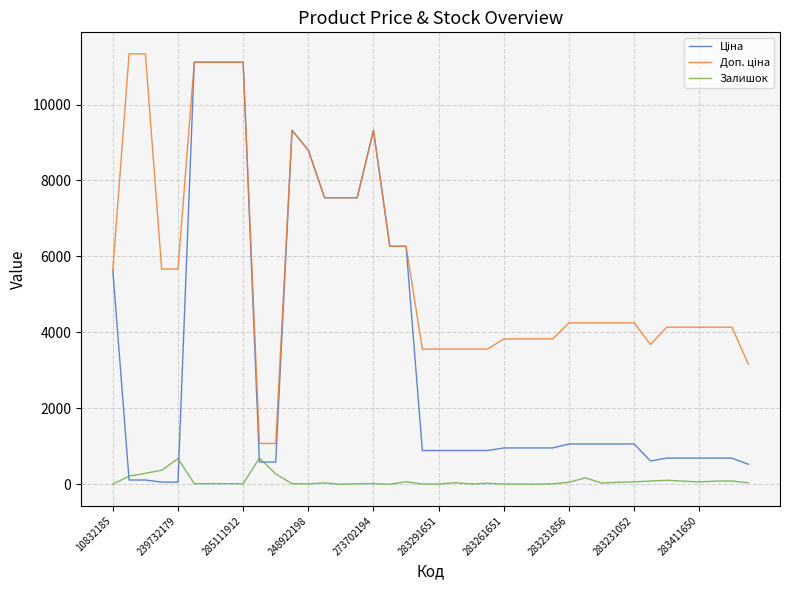

What is the maximum value shown in the chart?

11334.0